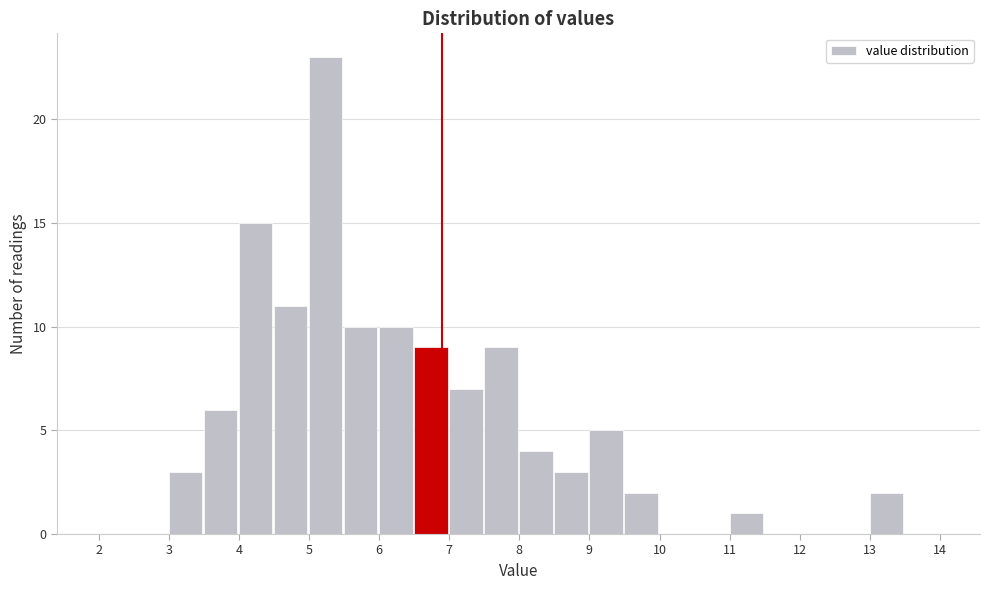

Reading left to right, transcribe this chart: for each bar, give the range it covers on the x-axis and its height. The values are not printed on the chart, so give them approximately, as read against the axis.

2.0 to 2.5: 0
2.5 to 3.0: 0
3.0 to 3.5: 3
3.5 to 4.0: 6
4.0 to 4.5: 15
4.5 to 5.0: 11
5.0 to 5.5: 23
5.5 to 6.0: 10
6.0 to 6.5: 10
6.5 to 7.0: 9
7.0 to 7.5: 7
7.5 to 8.0: 9
8.0 to 8.5: 4
8.5 to 9.0: 3
9.0 to 9.5: 5
9.5 to 10.0: 2
10.0 to 10.5: 0
10.5 to 11.0: 0
11.0 to 11.5: 1
11.5 to 12.0: 0
12.0 to 12.5: 0
12.5 to 13.0: 0
13.0 to 13.5: 2
13.5 to 14.0: 0